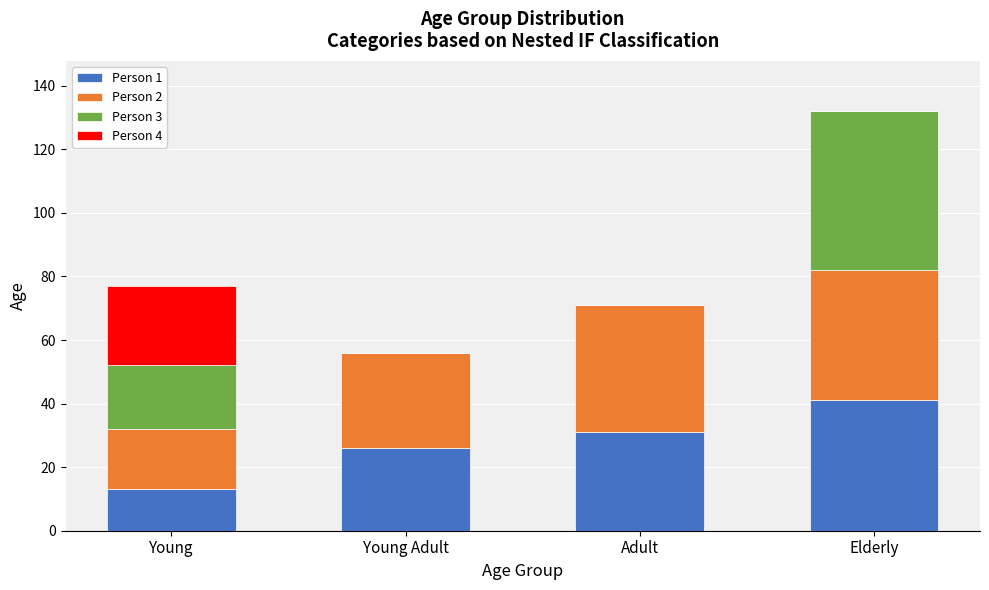

The Person 1 series shows 13 at Young. True or false?

True